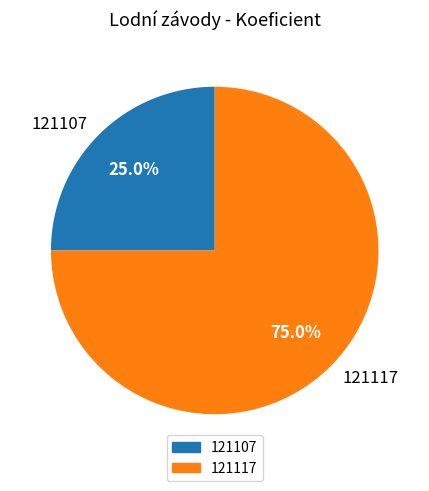

Is it true that 121107 is 25% of the pie?

True